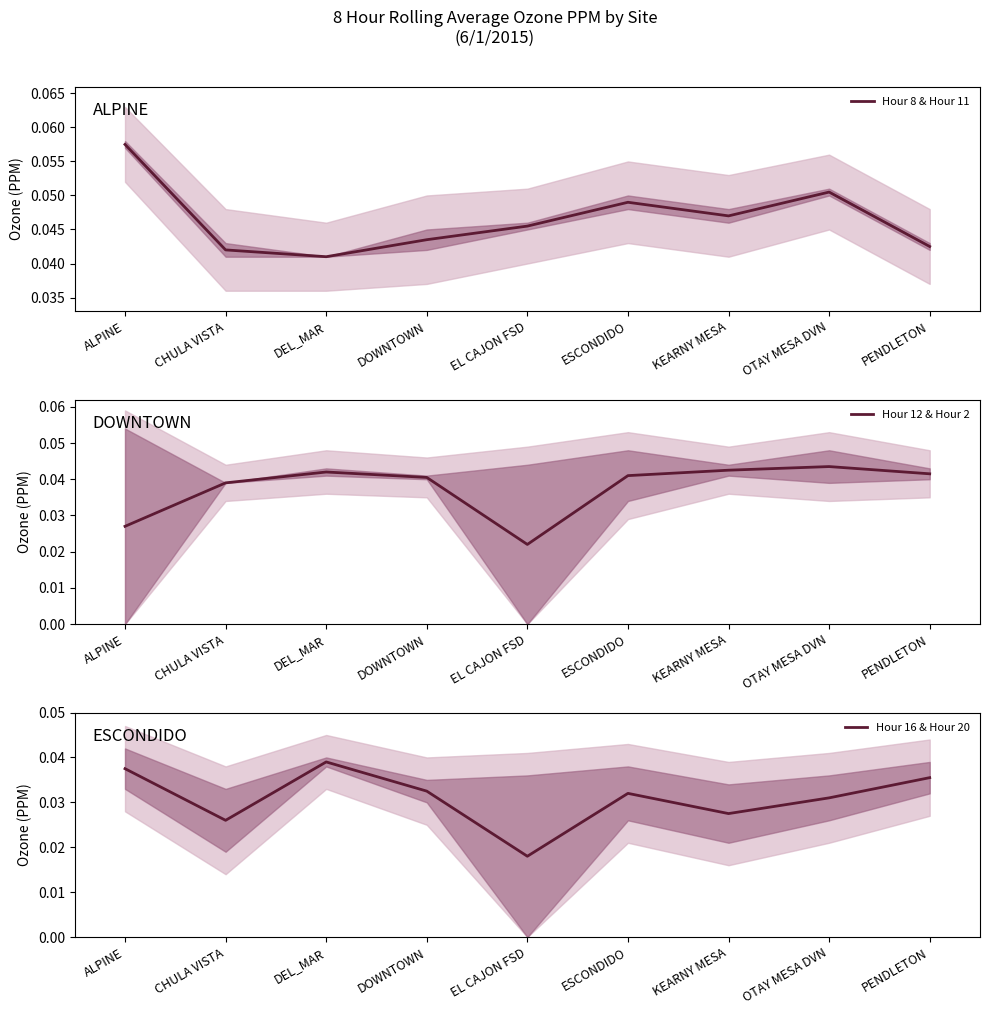

At which label does Hour 16 & Hour 20 reach its minimum?

EL CAJON FSD